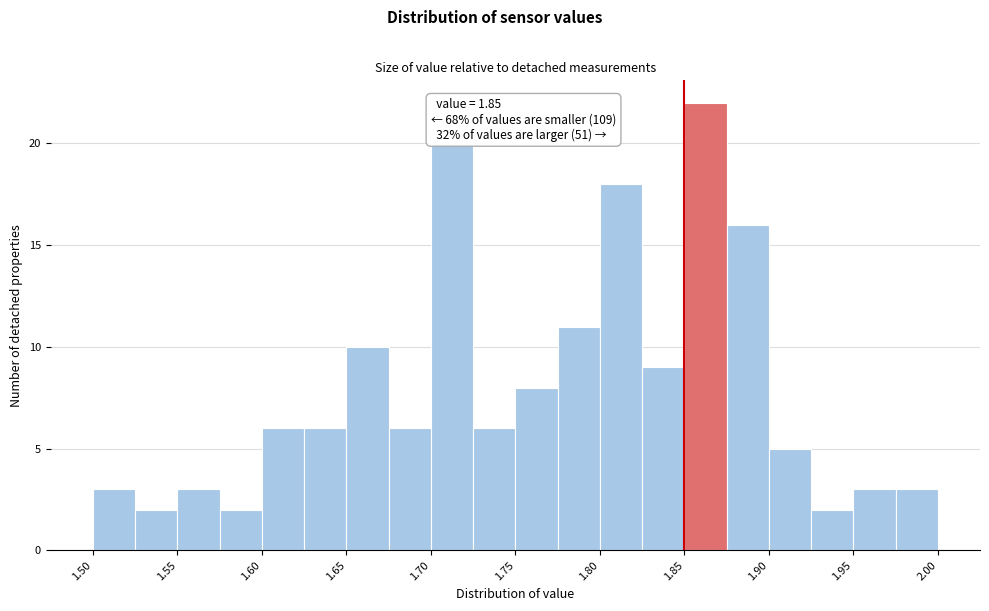

Over which range of the x-axis is the bar tallest?

1.850 to 1.875